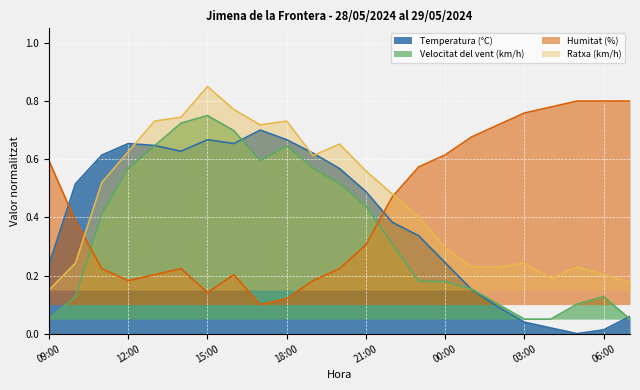

Reading left to right, list all the values displayed in this chart.

Temperatura (°C): 09:00=0.2	10:00=0.5	11:00=0.6	12:00=0.7	13:00=0.6	14:00=0.6	15:00=0.7	16:00=0.7	17:00=0.7	18:00=0.7	19:00=0.6	20:00=0.6	21:00=0.5	22:00=0.4	23:00=0.3	00:00=0.2	01:00=0.2	02:00=0.1	03:00=0.0	04:00=0.0	05:00=0.0	06:00=0.0	07:00=0.1
Velocitat del vent (km/h): 09:00=0.1	10:00=0.1	11:00=0.4	12:00=0.6	13:00=0.6	14:00=0.7	15:00=0.8	16:00=0.7	17:00=0.6	18:00=0.6	19:00=0.6	20:00=0.5	21:00=0.4	22:00=0.3	23:00=0.2	00:00=0.2	01:00=0.2	02:00=0.1	03:00=0.1	04:00=0.1	05:00=0.1	06:00=0.1	07:00=0.1
Humitat (%): 09:00=0.6	10:00=0.4	11:00=0.2	12:00=0.2	13:00=0.2	14:00=0.2	15:00=0.1	16:00=0.2	17:00=0.1	18:00=0.1	19:00=0.2	20:00=0.2	21:00=0.3	22:00=0.5	23:00=0.6	00:00=0.6	01:00=0.7	02:00=0.7	03:00=0.8	04:00=0.8	05:00=0.8	06:00=0.8	07:00=0.8
Ratxa (km/h): 09:00=0.2	10:00=0.2	11:00=0.5	12:00=0.6	13:00=0.7	14:00=0.7	15:00=0.8	16:00=0.8	17:00=0.7	18:00=0.7	19:00=0.6	20:00=0.7	21:00=0.6	22:00=0.5	23:00=0.4	00:00=0.3	01:00=0.2	02:00=0.2	03:00=0.2	04:00=0.2	05:00=0.2	06:00=0.2	07:00=0.2